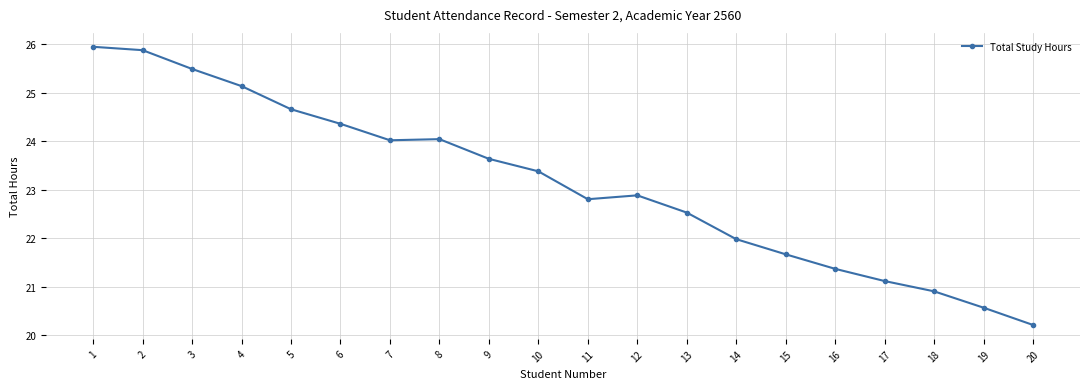

Reading left to right, transcribe all the data shown in this chart.

25.9	25.9	25.5	25.1	24.7	24.4	24.0	24.0	23.6	23.4	22.8	22.9	22.5	22.0	21.7	21.4	21.1	20.9	20.6	20.2